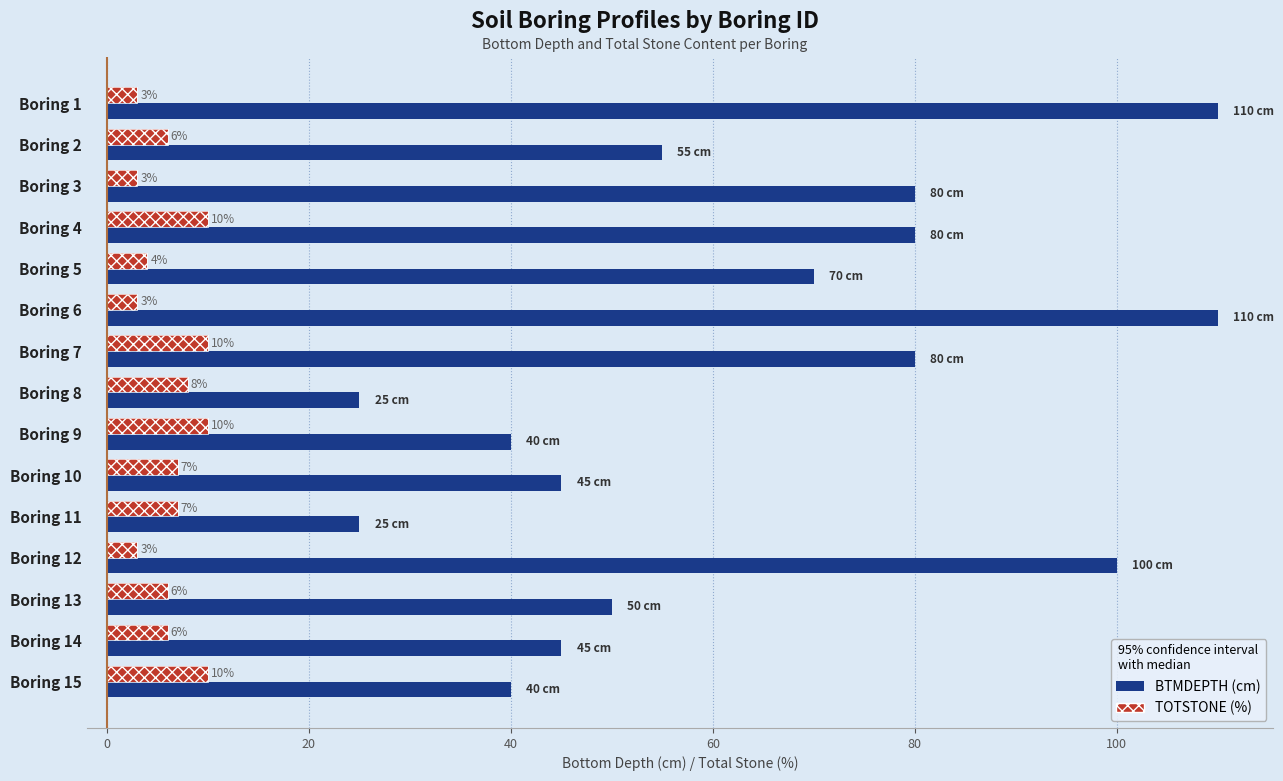

How many values in the BTMDEPTH series are below 55?

7